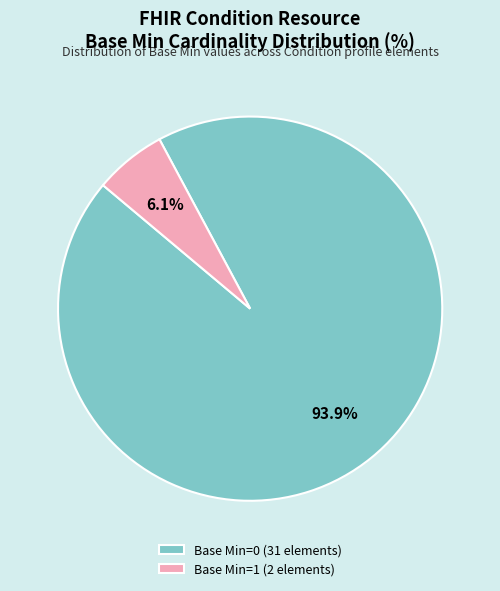

Is there a majority slice in this chart?

Yes